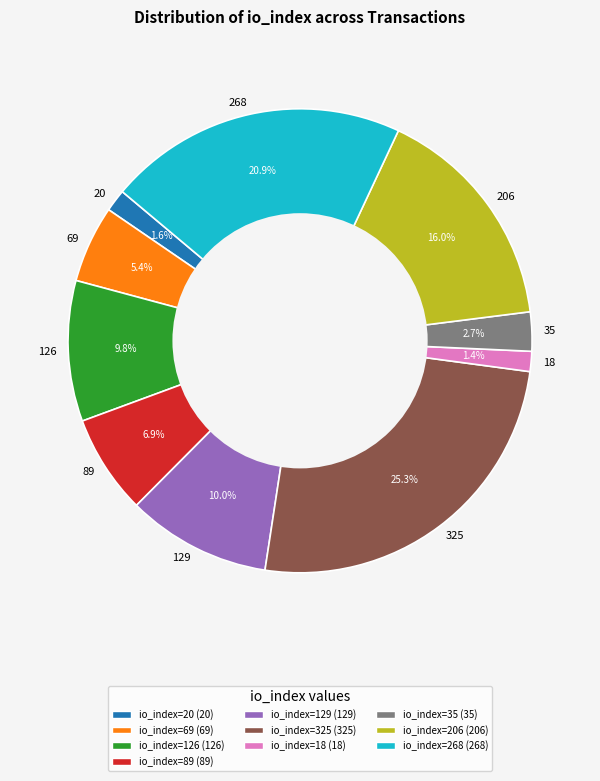

Which slice is the largest?

325